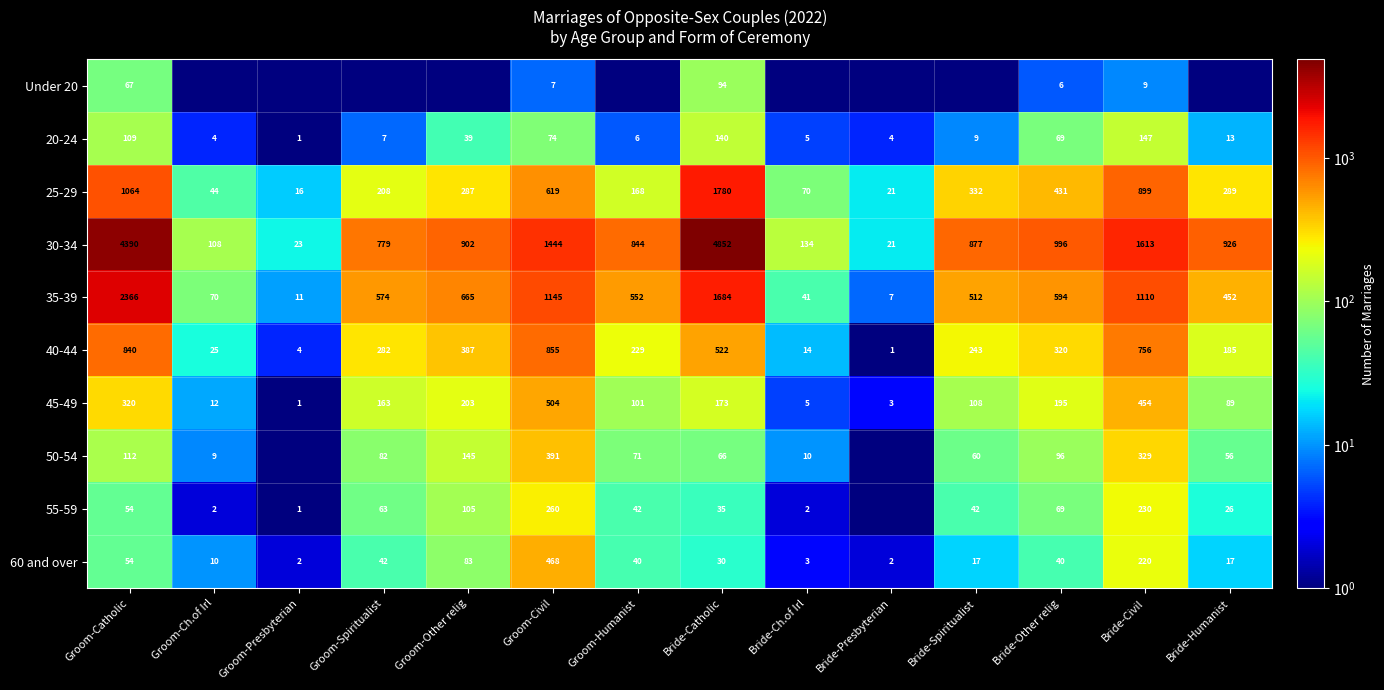

What is the difference between the highest and lowest values at Groom-Catholic?

4336.0